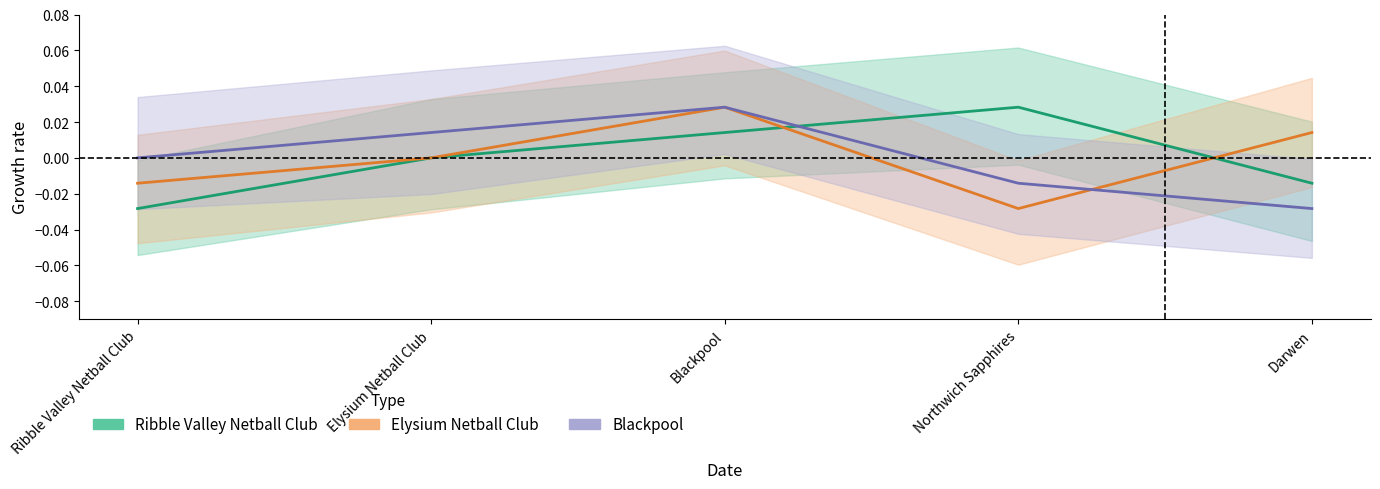

Where do Blackpool and Elysium Netball Club first cross each other?

Northwich Sapphires and Darwen